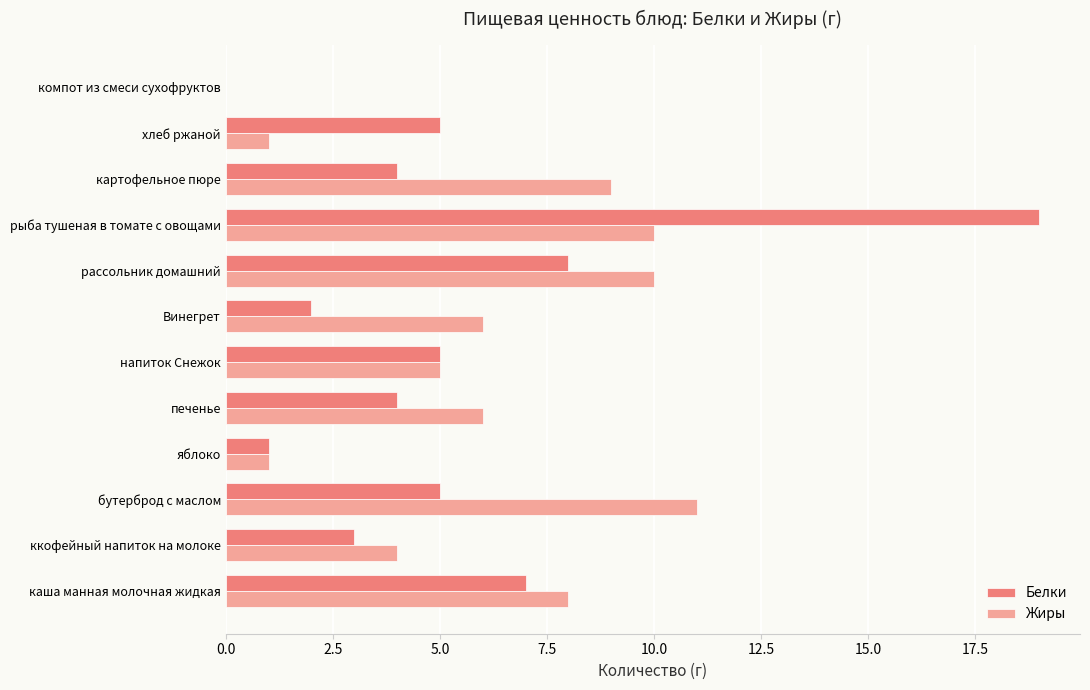

What is the sum of the Жиры values at напиток Снежок and компот из смеси сухофруктов?

5